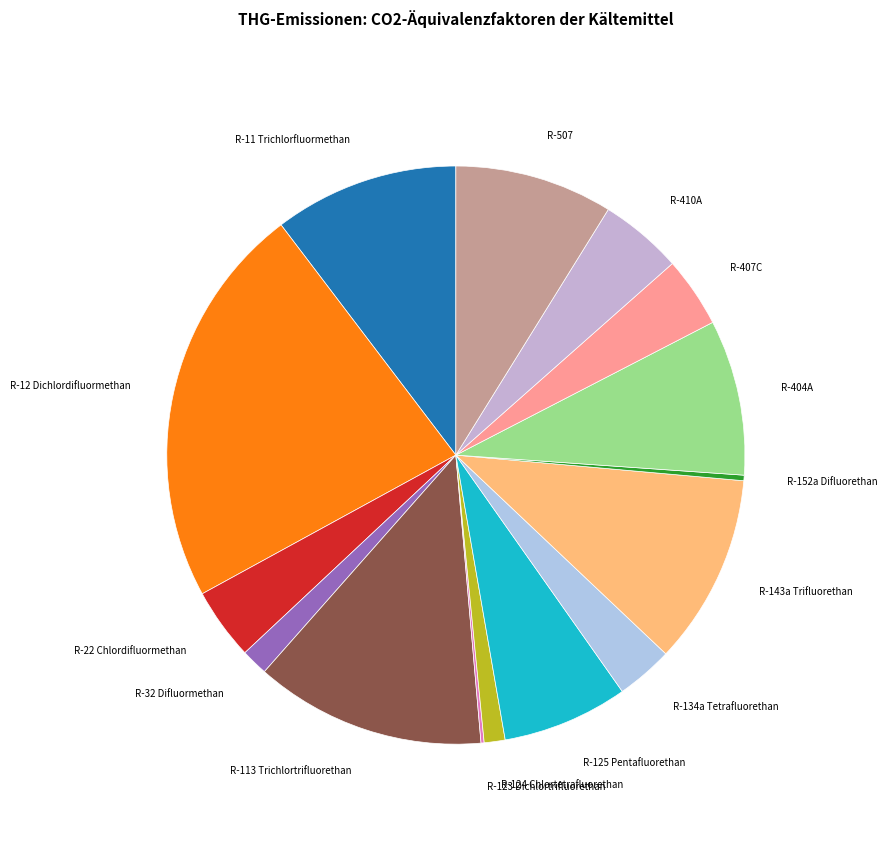

Rank the categories by value from highest to lowest.

R-12 Dichlordifluormethan, R-113 Trichlortrifluorethan, R-143a Trifluorethan, R-11 Trichlorfluormethan, R-507, R-404A, R-125 Pentafluorethan, R-410A, R-22 Chlordifluormethan, R-407C, R-134a Tetrafluorethan, R-32 Difluormethan, R-124 Chlortetrafluorethan, R-152a Difluorethan, R-123 Dichlortrifluorethan